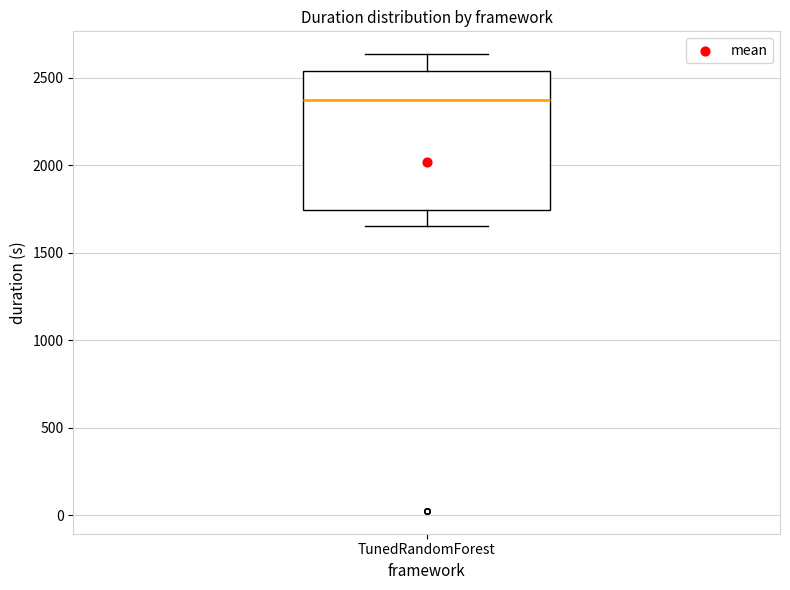

Read this box plot against the y-axis: the position of the median line, the range covered by the box, and the ends of both whiskers. The values are not printed on the chart, so give them approximately, as read against the axis.

median 2350, box 1750 to 2550, whiskers 1650 to 2650